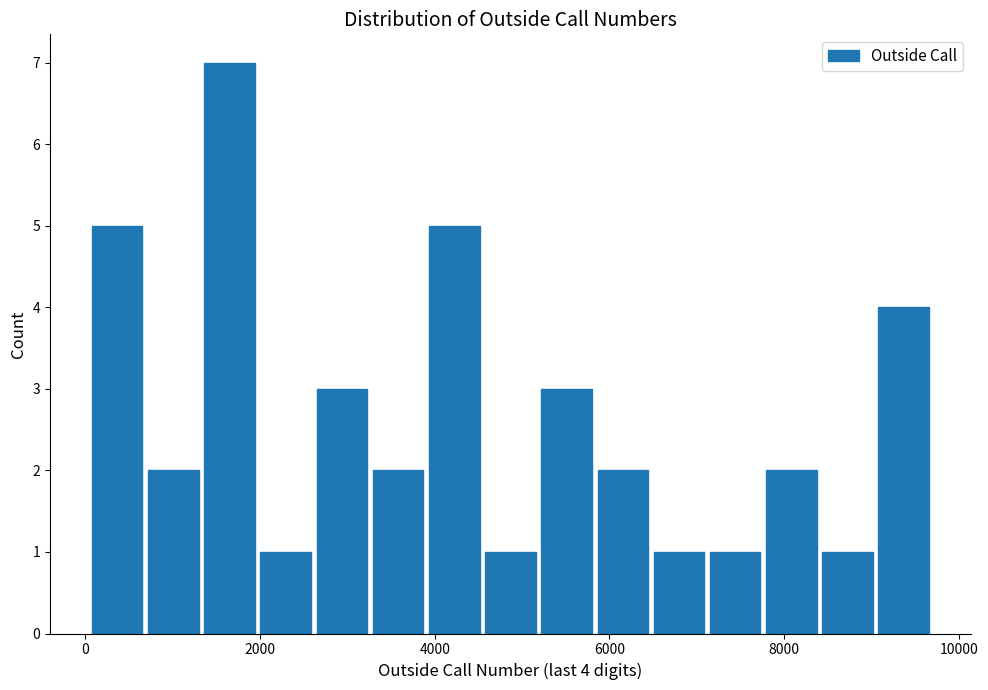

Read against the x-axis, roughly where is the centre of the tallest bar?

1600